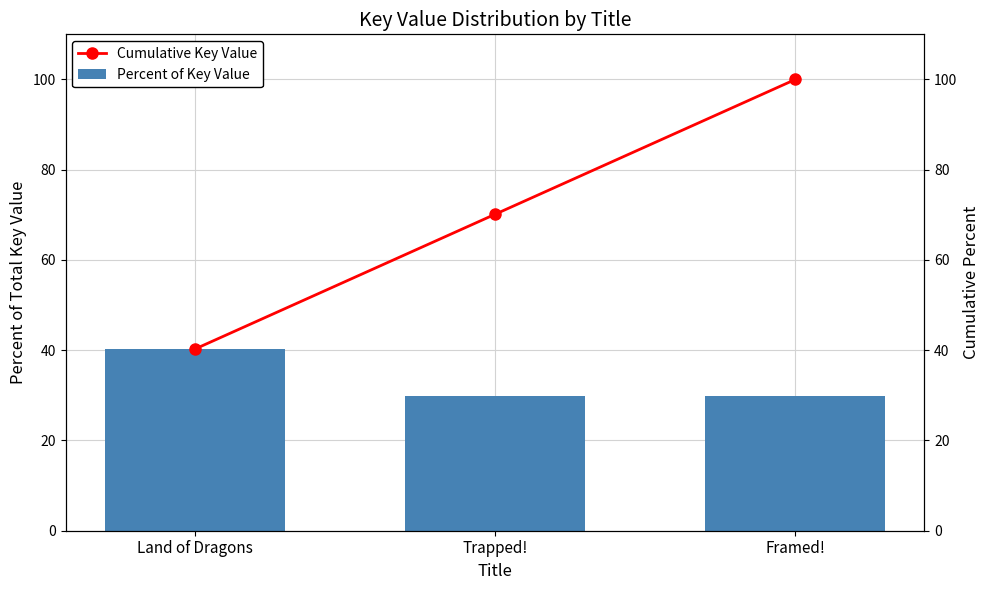

At which label does Percent of Key Value reach its peak?

Land of Dragons